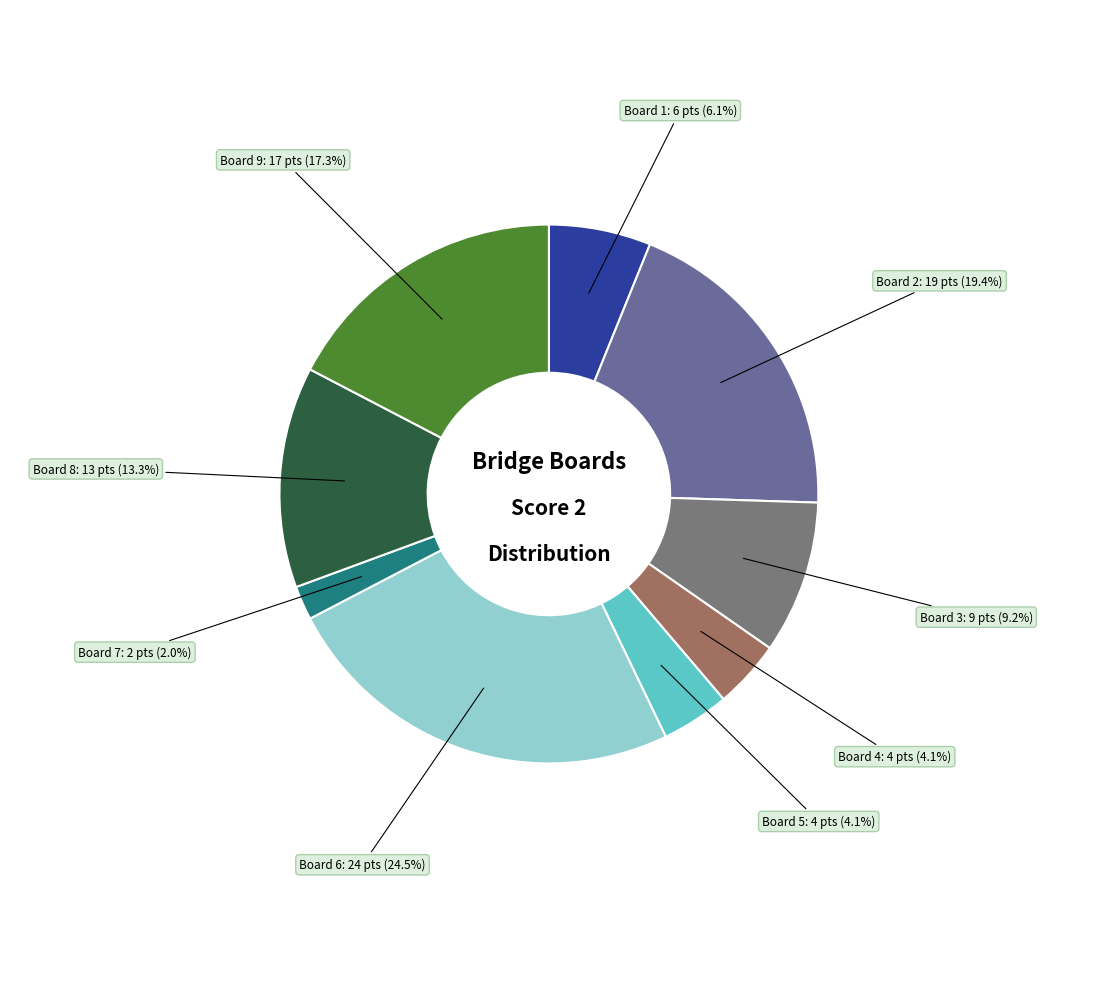

Does any single category account for the majority?

No